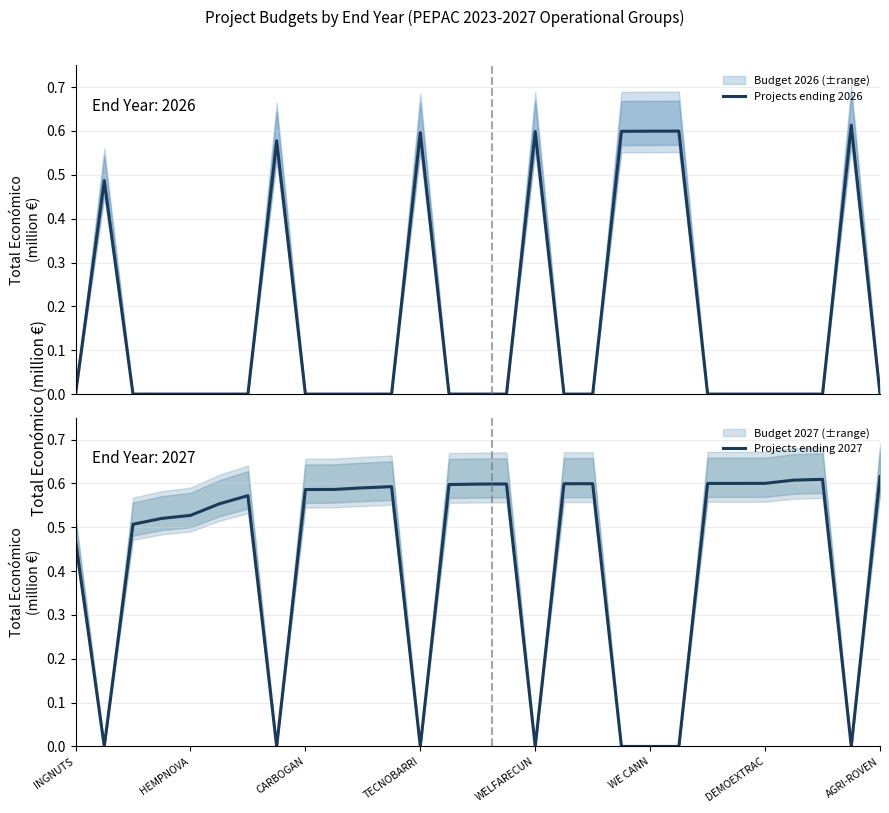

True or false: Projects ending 2026 has more than 1 points higher than both neighbors.

True